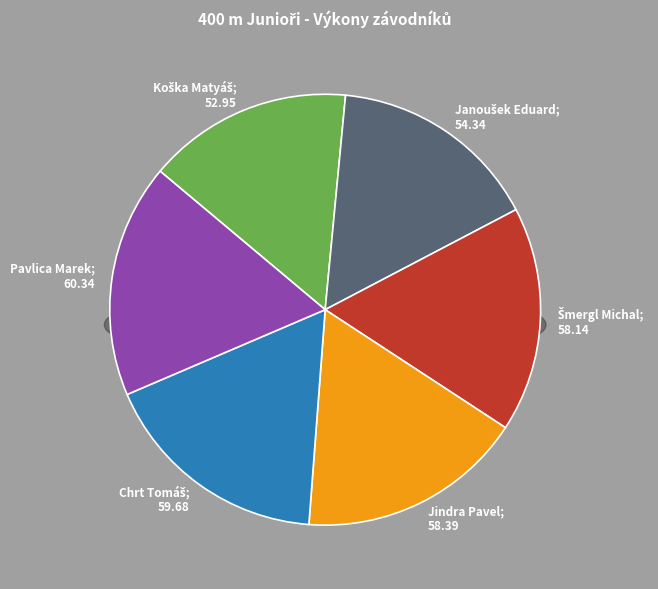

To the nearest percent, what portion does Koška Matyáš represent?

15%